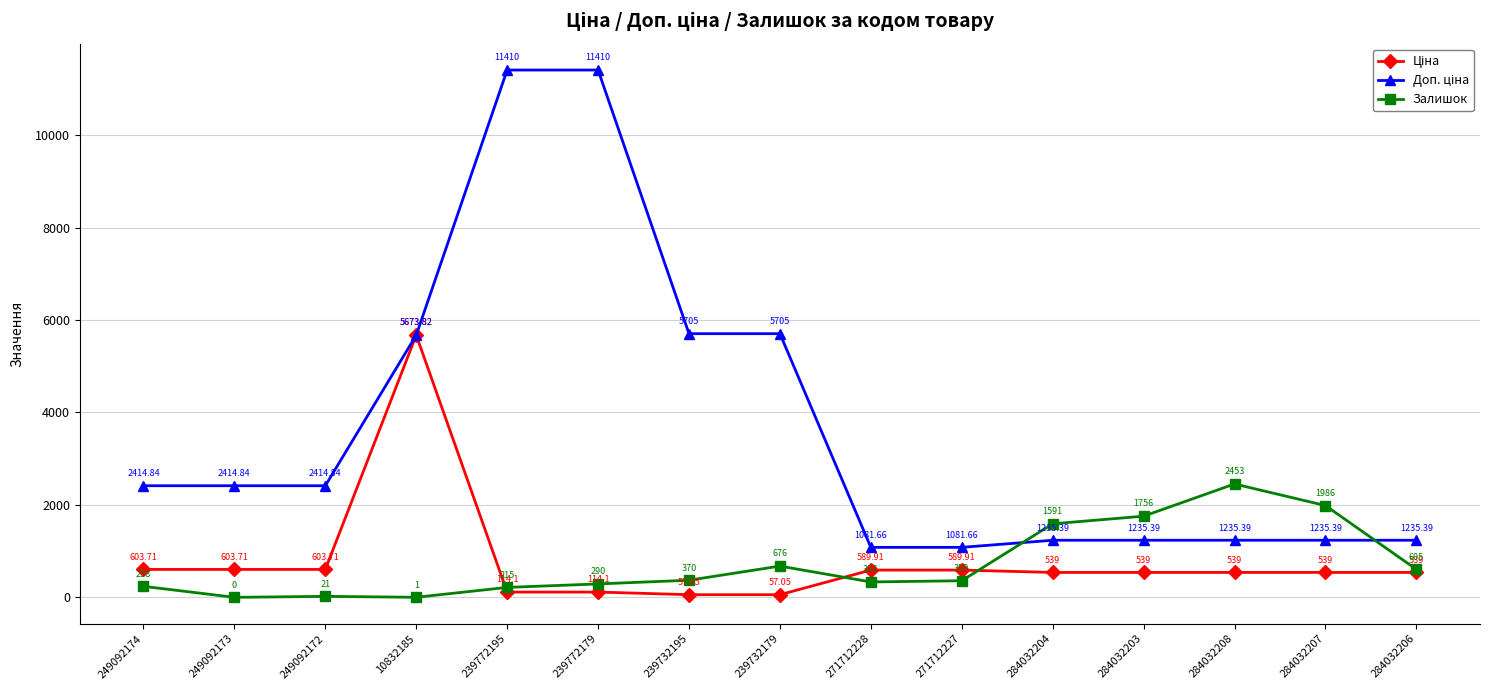

At how many categories does at least one series exceed 4797?

5